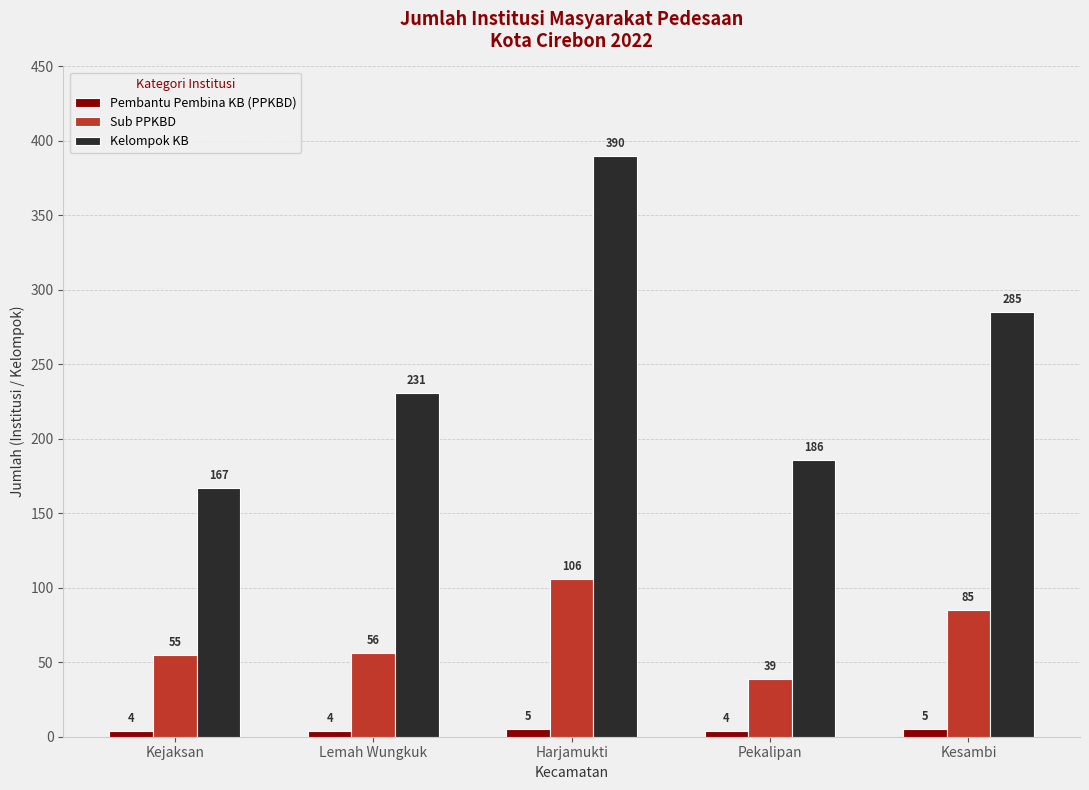

How many series are shown in this chart?

3